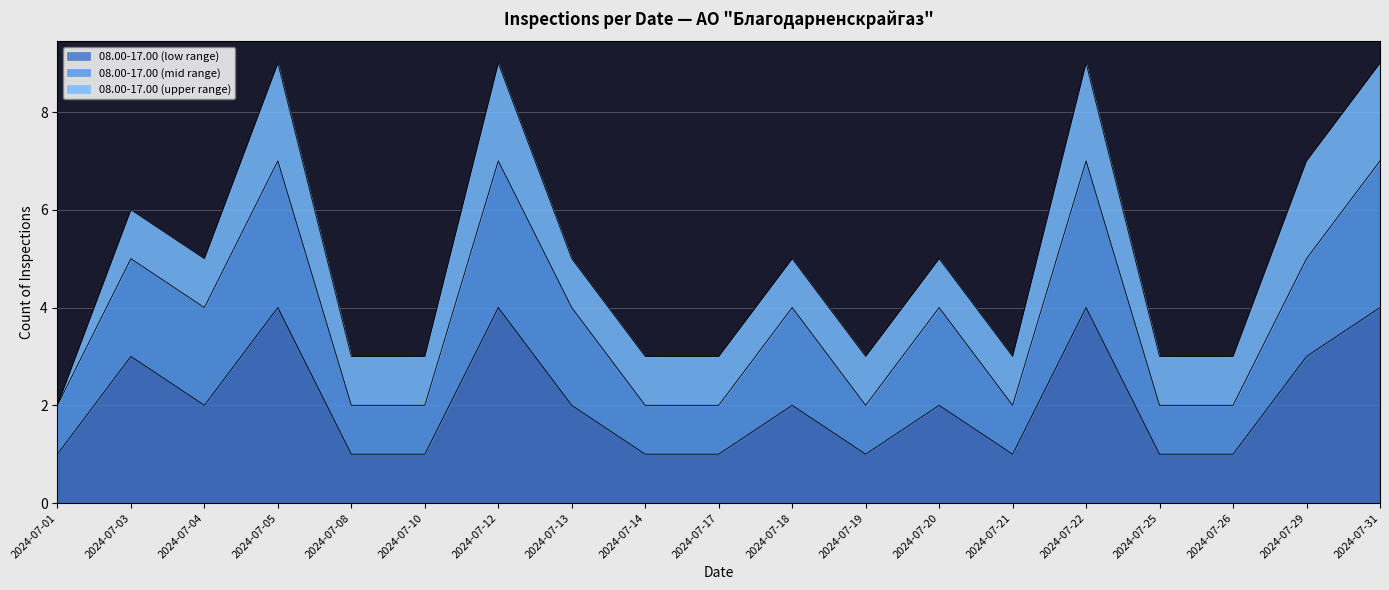

Is the value of 08.00-17.00 (mid range) at 2024-07-10 greater than the value of 08.00-17.00 (low range) at 2024-07-08?

Yes